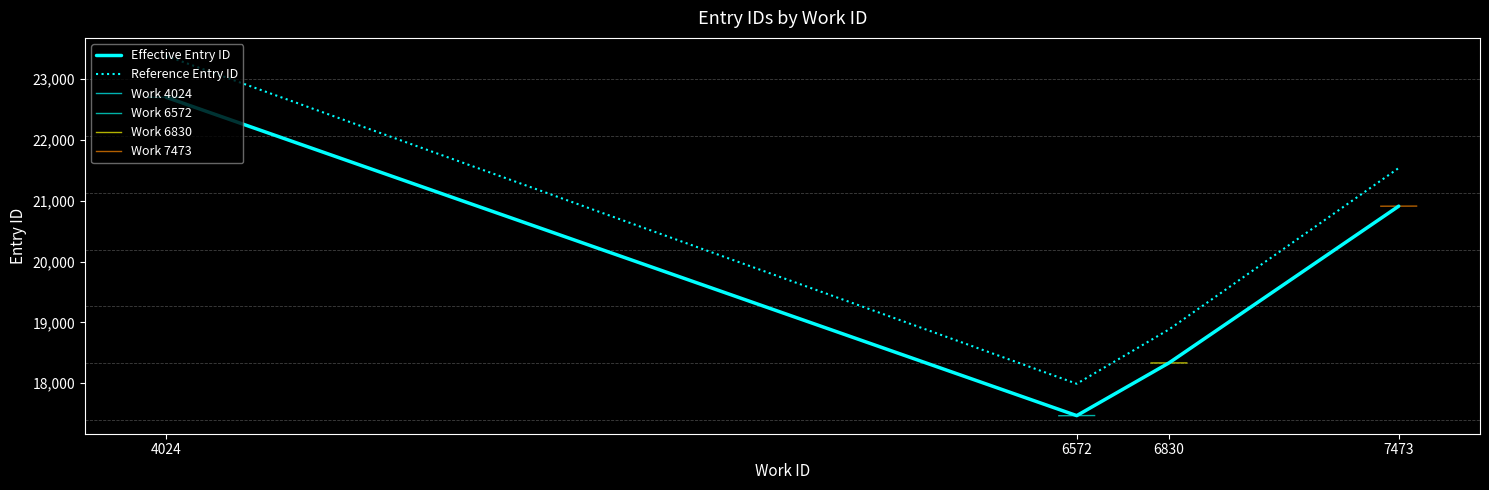

What is the maximum value for Work 6572?

17469